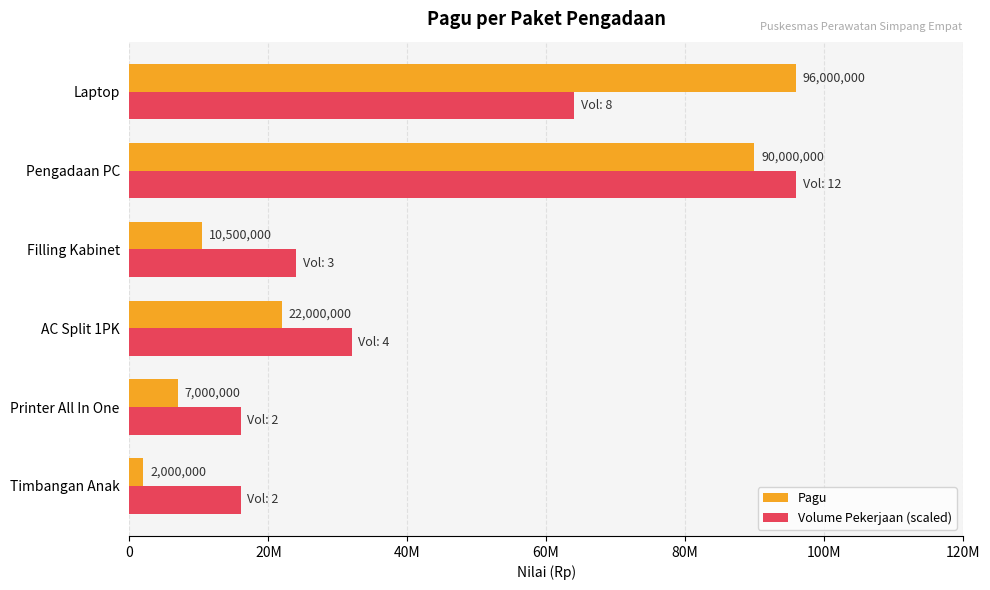

Reading left to right, extract all data points from this chart.

Pagu: 2000000	7000000	22000000	10500000	90000000	96000000
Volume Pekerjaan (scaled): 16000000	16000000	32000000	24000000	96000000	64000000